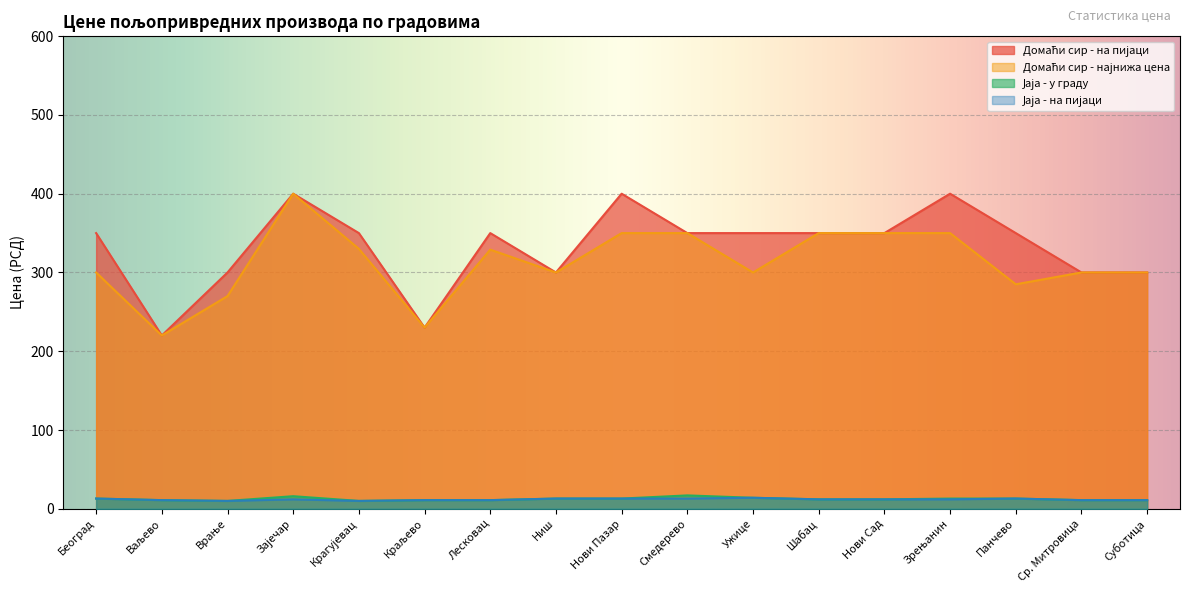

What is the average value of the Јаја - на пијаци series?

11.9